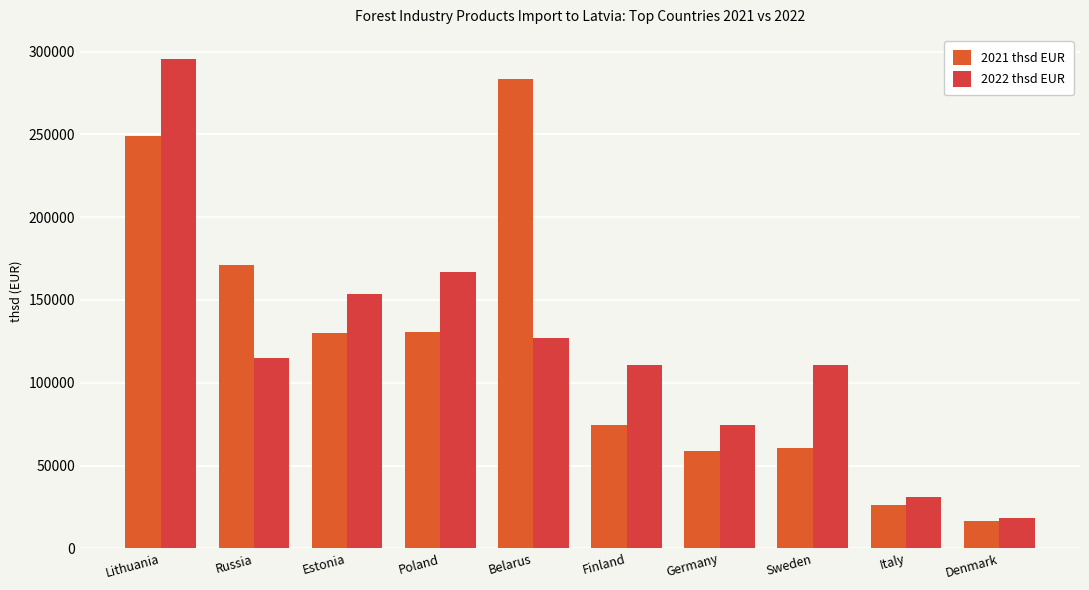

Reading right to left, what are all the values shown in this chart?

2021 thsd EUR: 16496.6	26236.5	60851.8	58798.0	74255.8	283655.6	130850.8	130222.5	171211.6	248920.0
2022 thsd EUR: 18569.1	30870.3	110804.9	74607.5	110637.6	127114.2	167078.8	153346.1	114656.7	295340.9